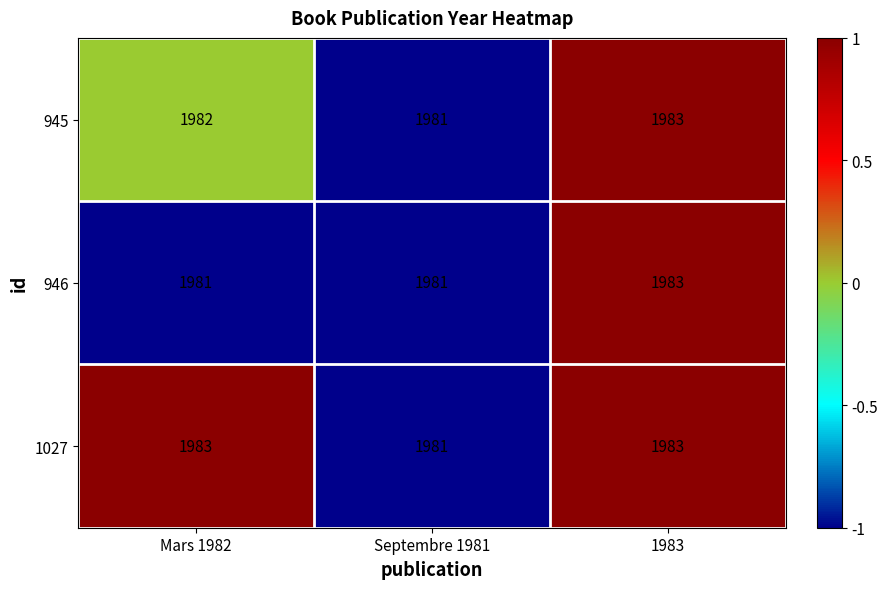

How many data points in 945 are less than 1982?

1